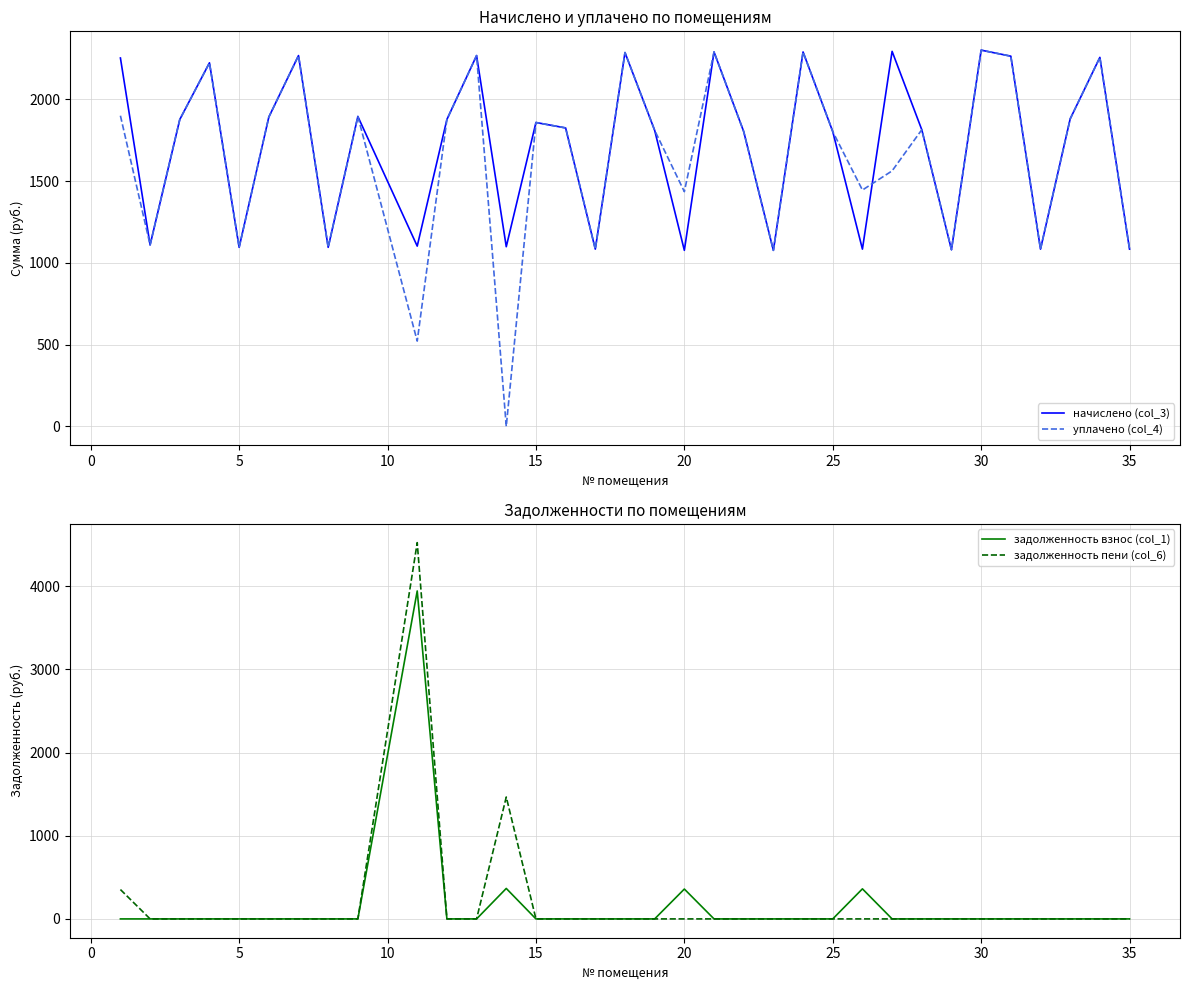

What is the highest value of the задолженность пени (col_6) series?

4522.6